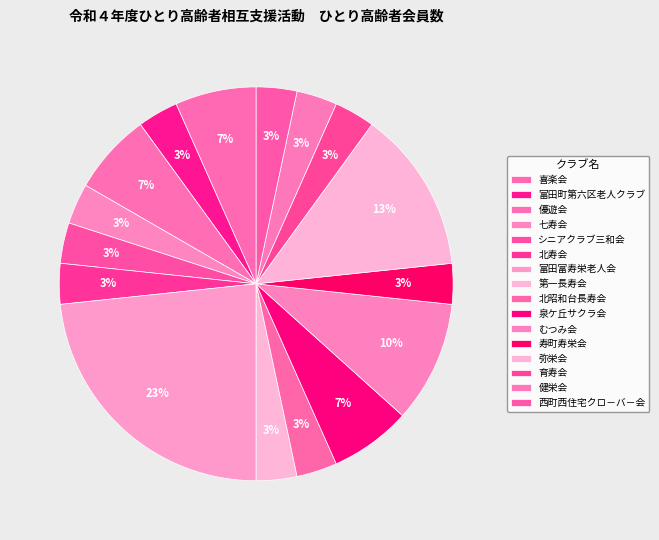

Which category has the smallest portion of the pie?

富田町第六区老人クラブ